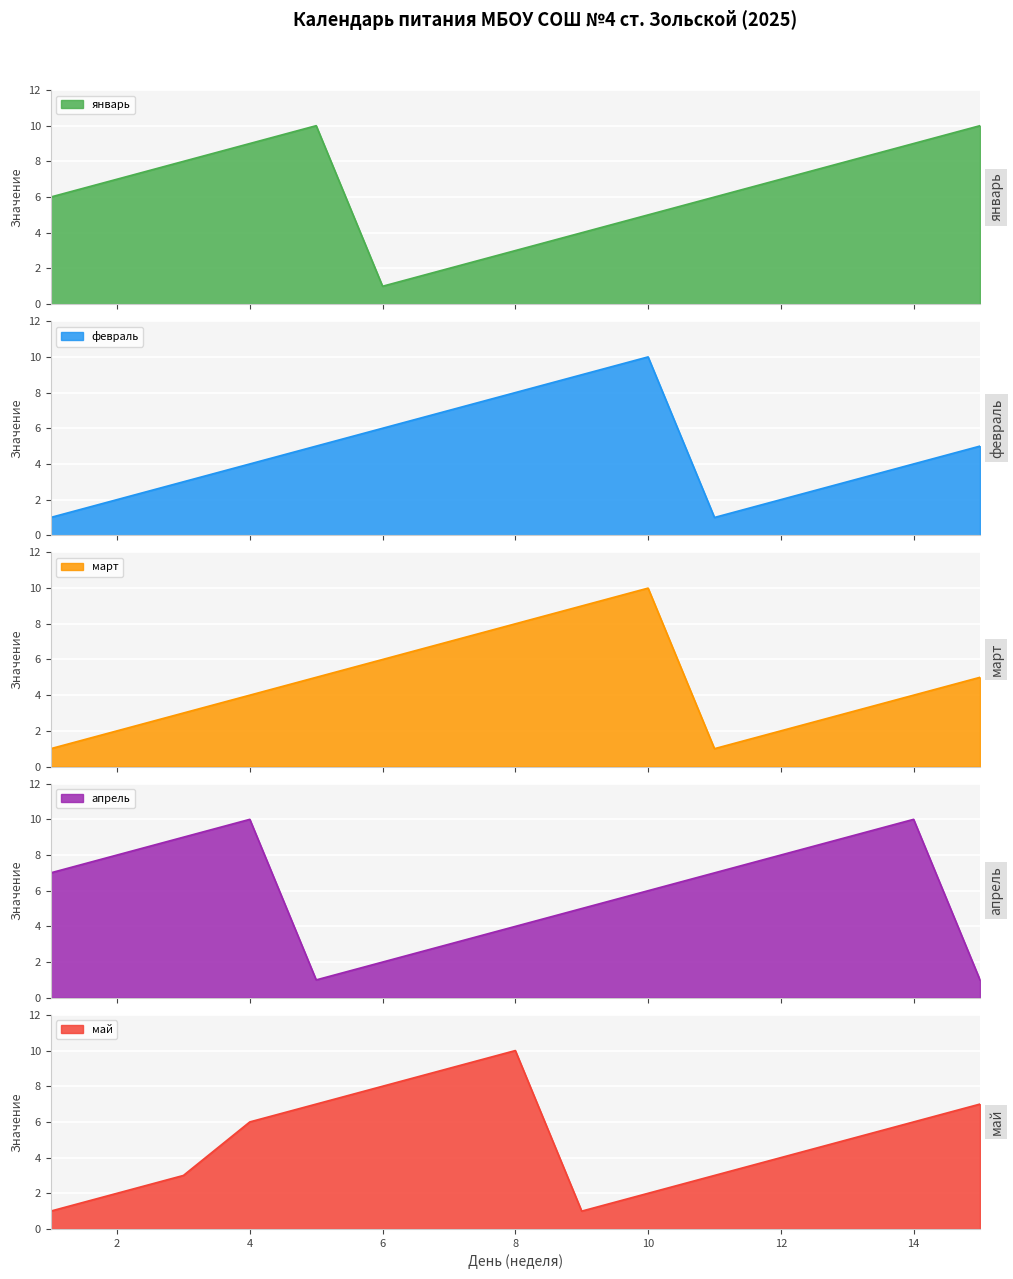

How many categories are shown in the chart?

15